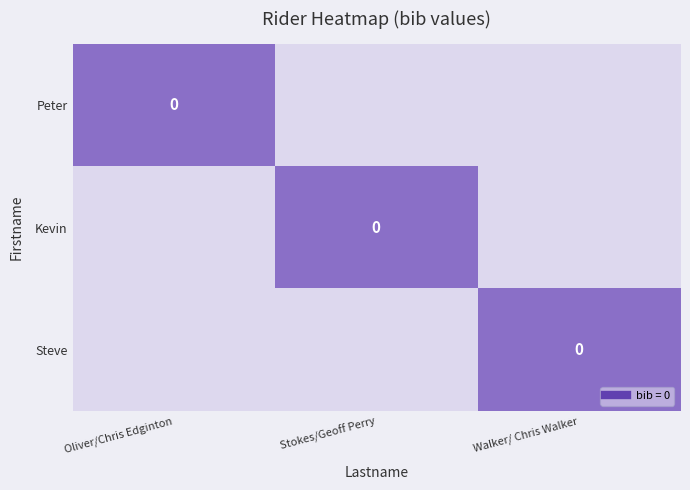

List the series in order of their peak value, highest first.

Peter, Kevin, Steve